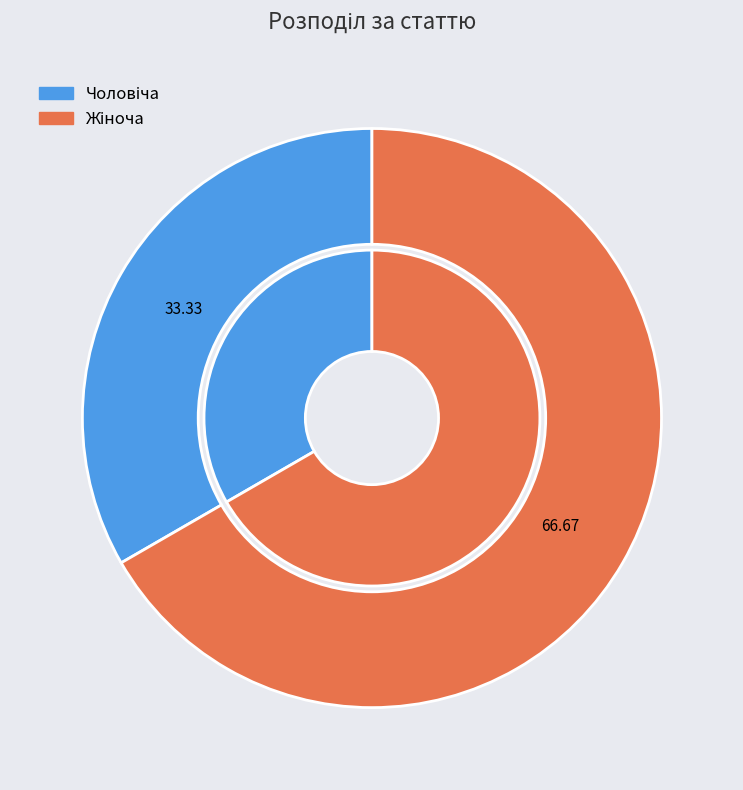

What percentage is the Чоловіча slice, to the nearest percent?

33%